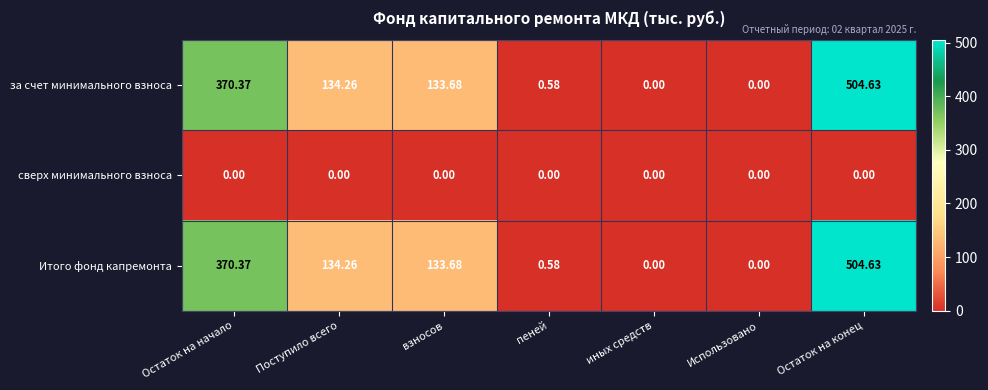

Where does the Итого фонд капремонта series first go above 133?

Остаток на начало